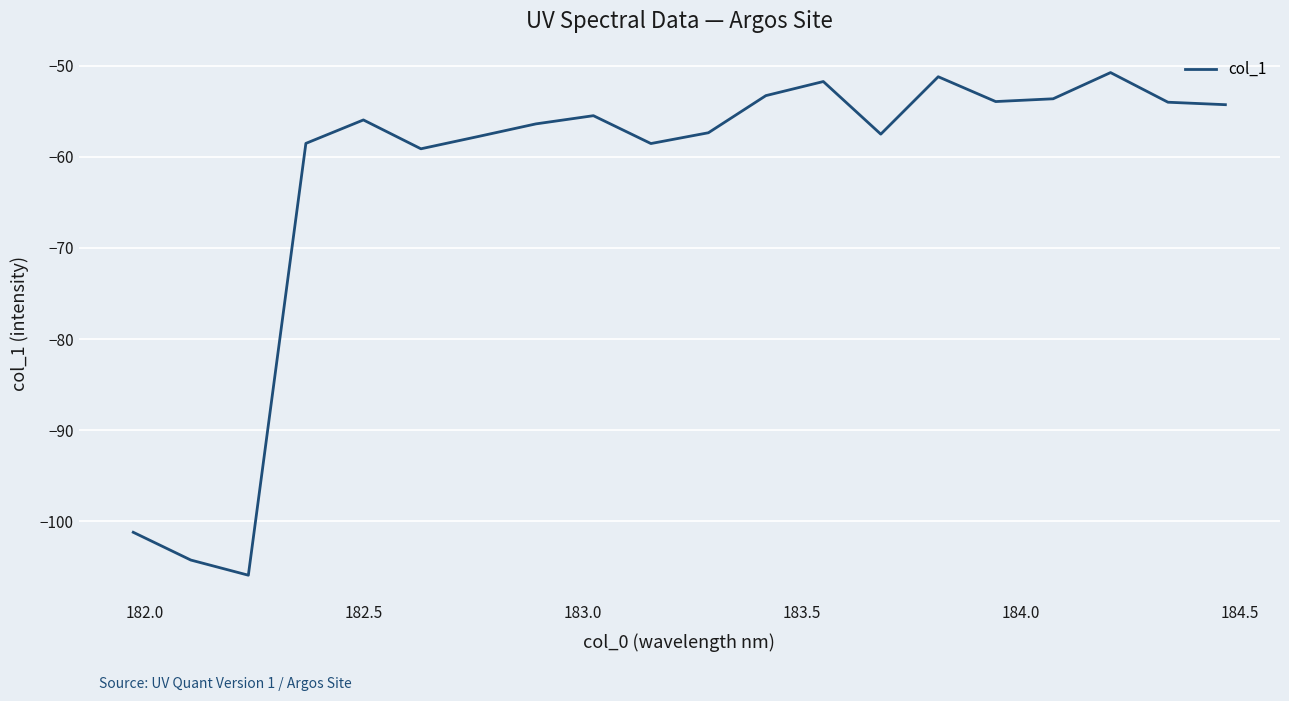

What is the greatest value displayed?

-50.8